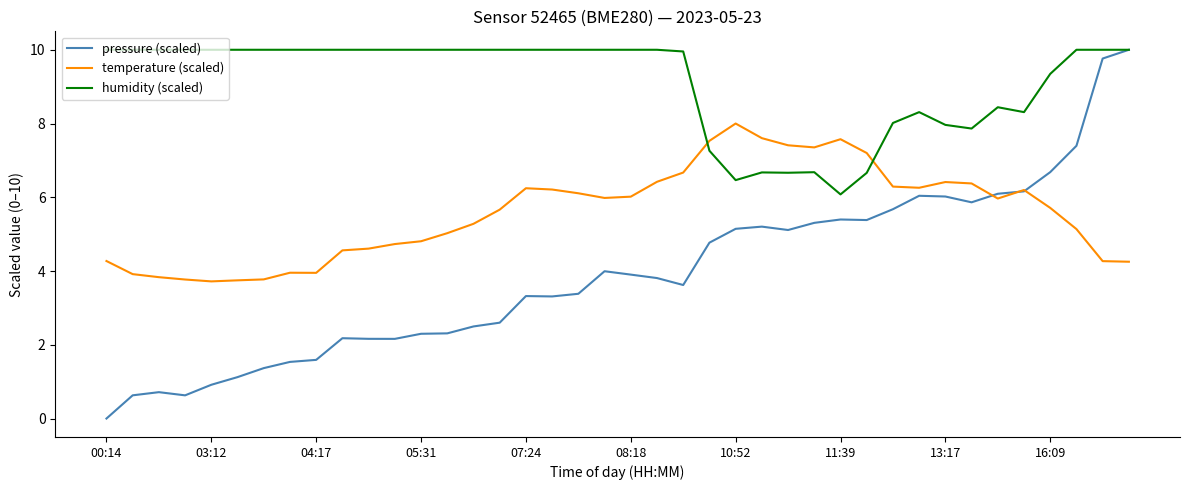

What is the maximum value for pressure (scaled)?

10.0